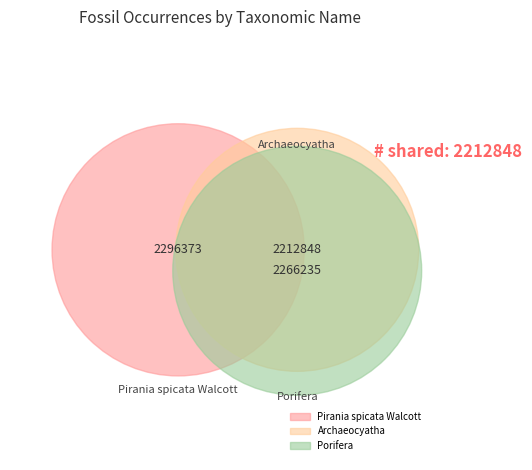

Does Archaeocyatha account for over 50% of the chart?

No